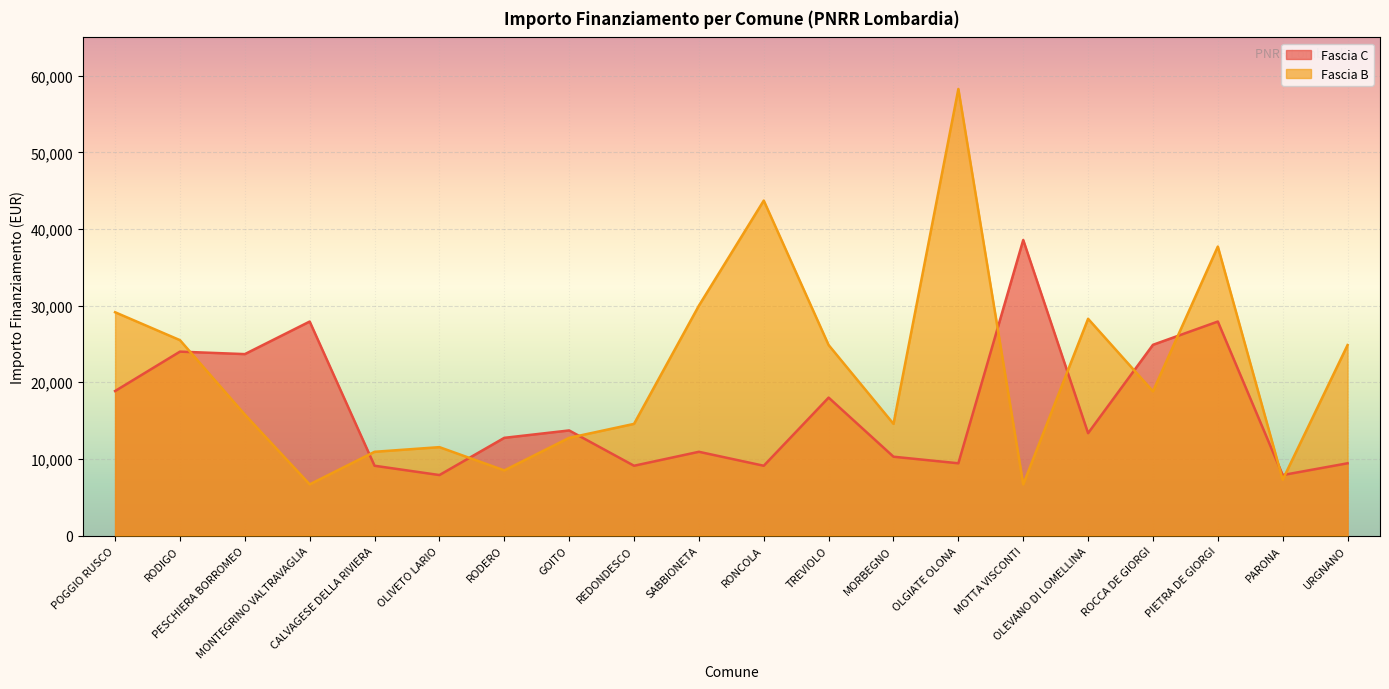

At how many categories does at least one series exceed 8538?

19